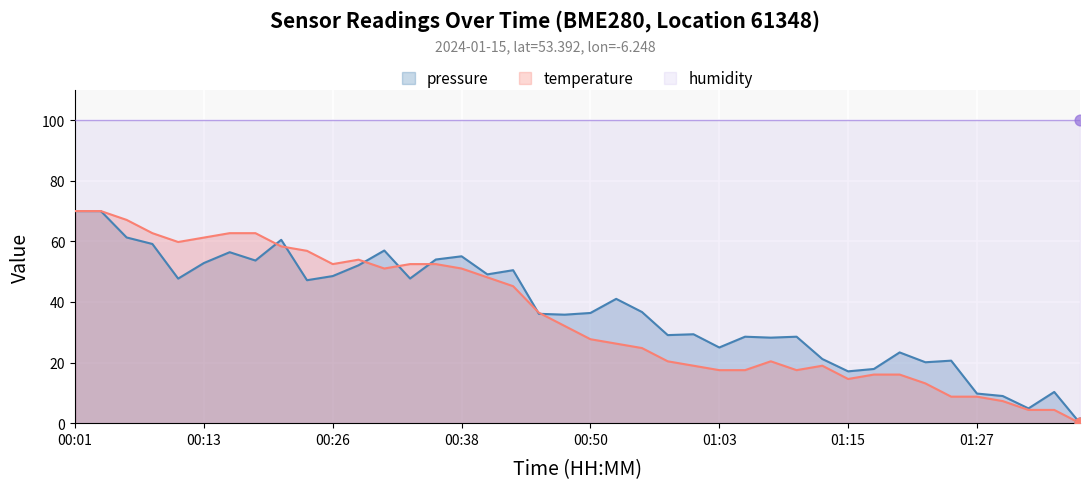

At which category is the sum across all series the highest?

00:01